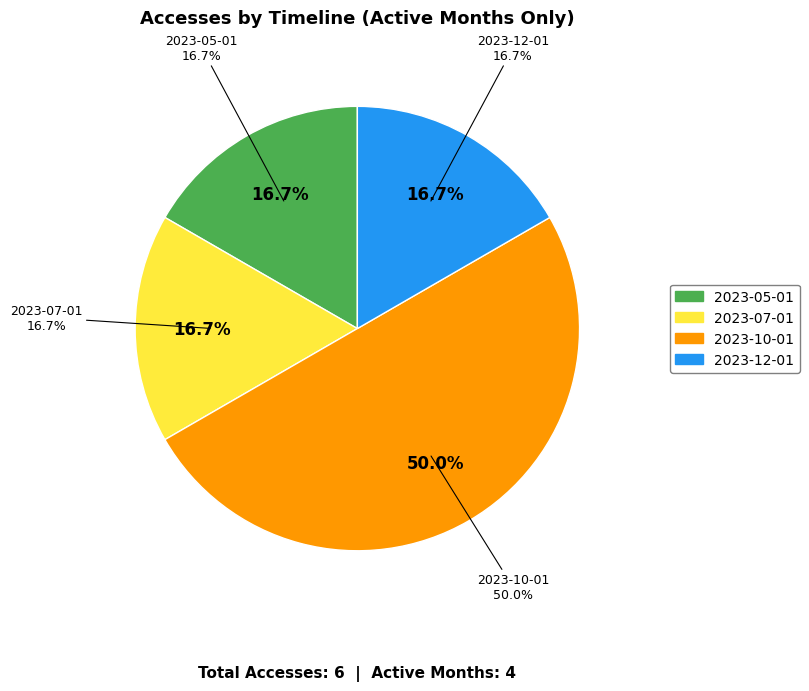

To the nearest percent, what is the difference between the largest and smallest slice percentages?

33%